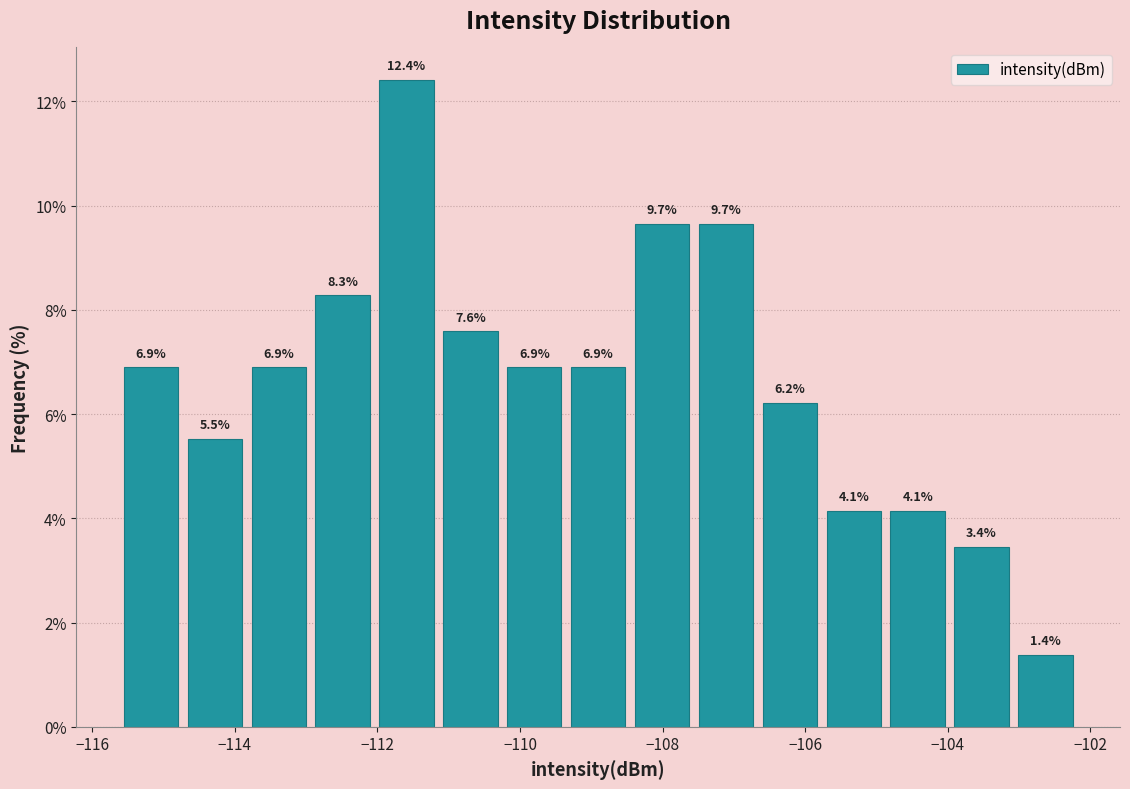

Reading left to right, transcribe this chart: for each bar, give the range it covers on the x-axis and its height. The bar edges are not printed on the chart, so give them approximately, as read against the axis.

-115.6 to -114.8: 6.9
-114.8 to -113.8: 5.5
-113.8 to -113.0: 6.9
-113.0 to -112.0: 8.3
-112.0 to -111.2: 12.4
-111.2 to -110.2: 7.6
-110.2 to -109.4: 6.9
-109.4 to -108.4: 6.9
-108.4 to -107.6: 9.7
-107.6 to -106.6: 9.7
-106.6 to -105.8: 6.2
-105.8 to -104.8: 4.1
-104.8 to -104.0: 4.1
-104.0 to -103.0: 3.4
-103.0 to -102.2: 1.4